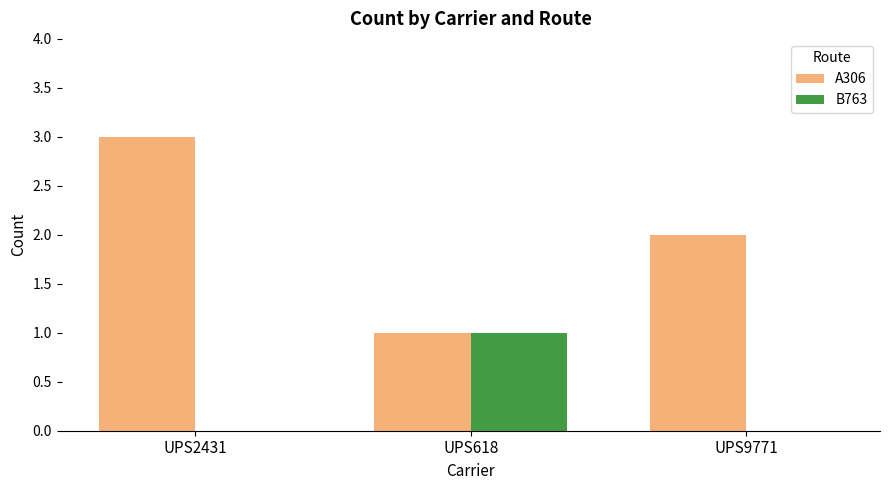

What is the spread (max minus min) of values at UPS2431?

3